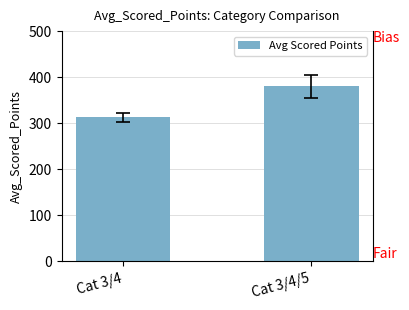

How many bars are there in total?

2